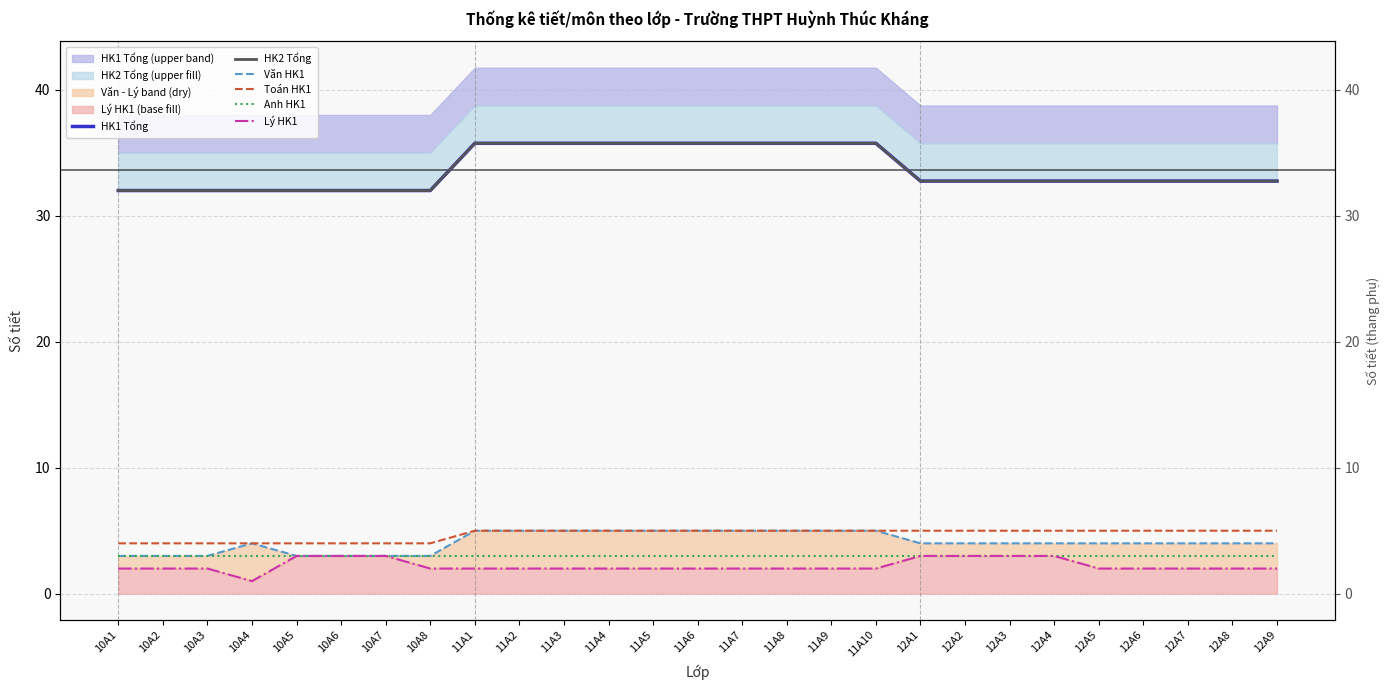

Which category has the lowest value across all series?

10A4